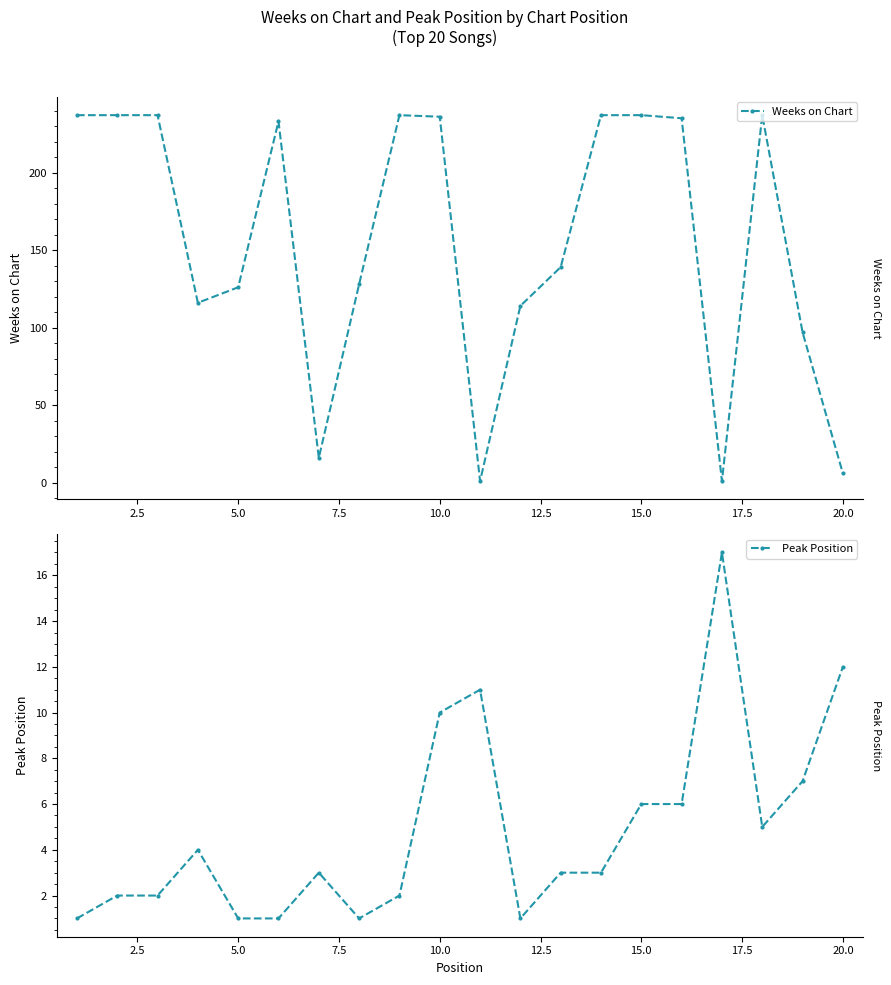

What is the highest value of the Weeks on Chart series?

237